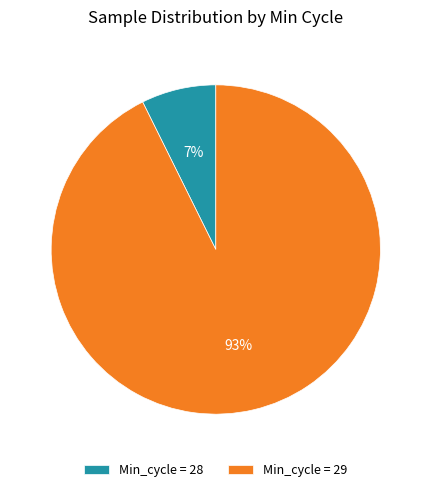

Is the sum of Min_cycle = 28 and Min_cycle = 29 greater than half?

Yes